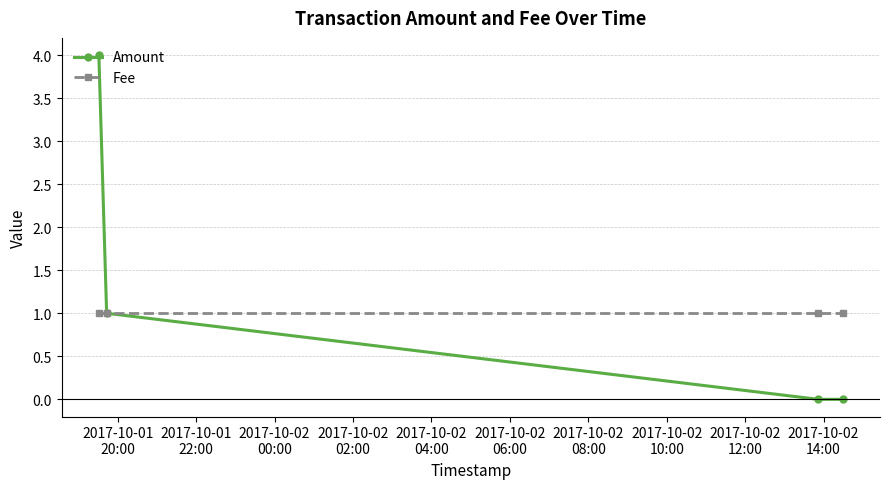

Which series has the largest total across all categories?

Amount